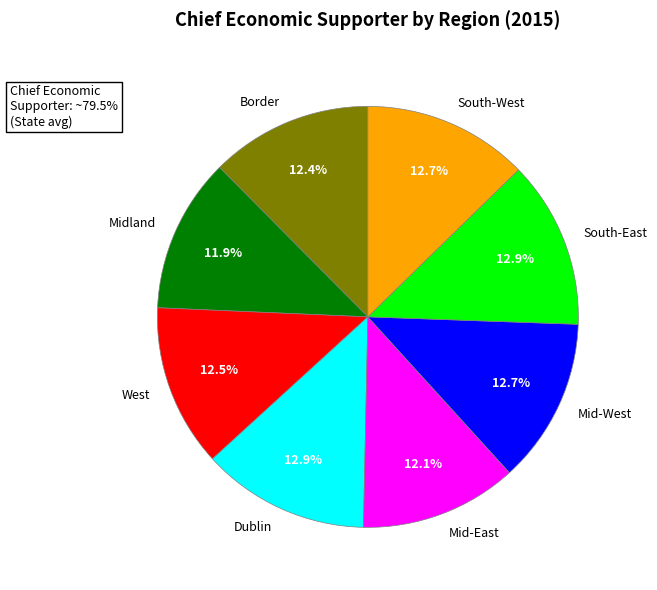

What is the total percentage of Dublin and Border?

25.3%